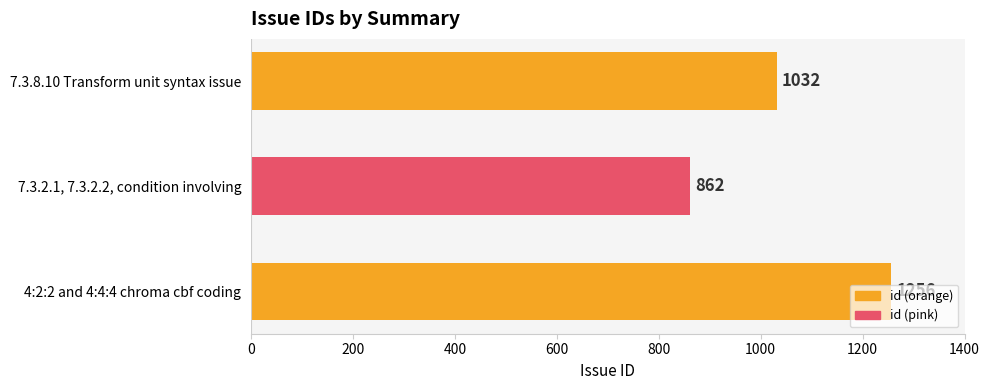

How many values are between 862 and 1256?

3